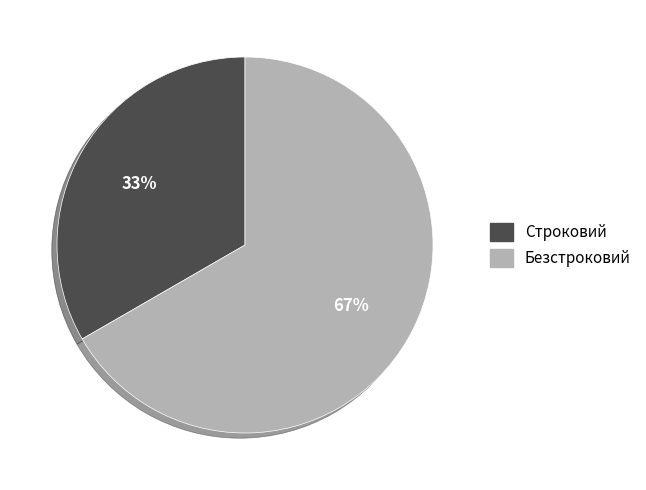

To the nearest percent, what is the average slice percentage?

50%